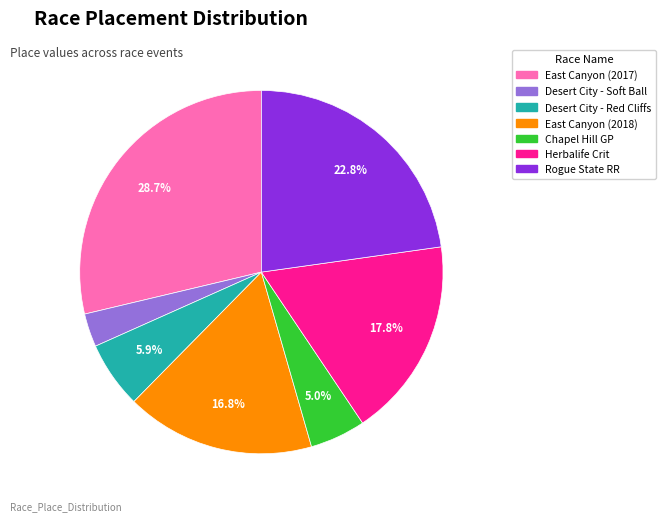

Does any single category account for the majority?

No